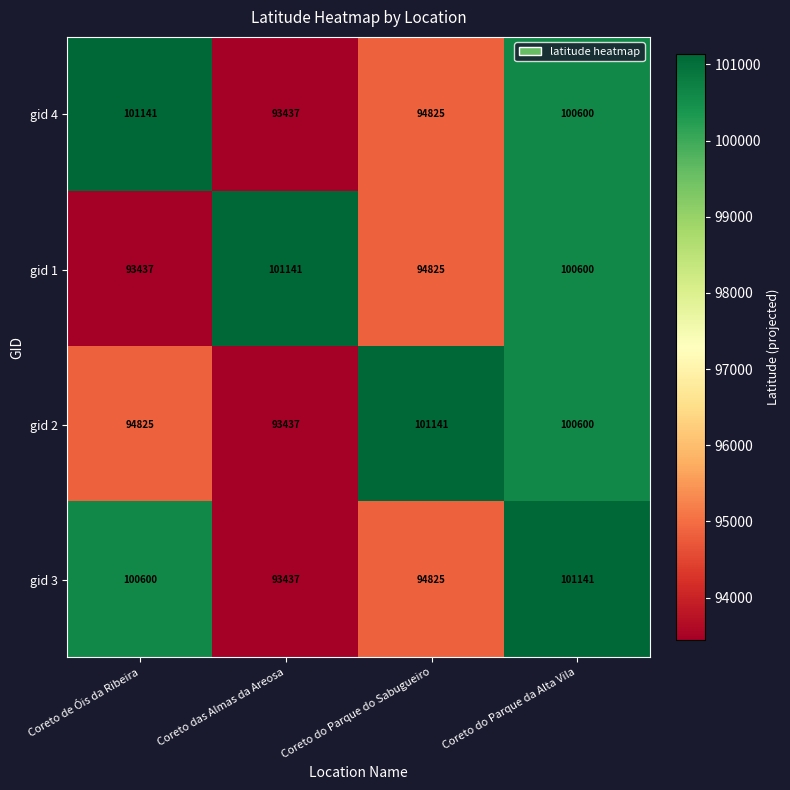

What is the lowest value of the gid 2 series?

93437